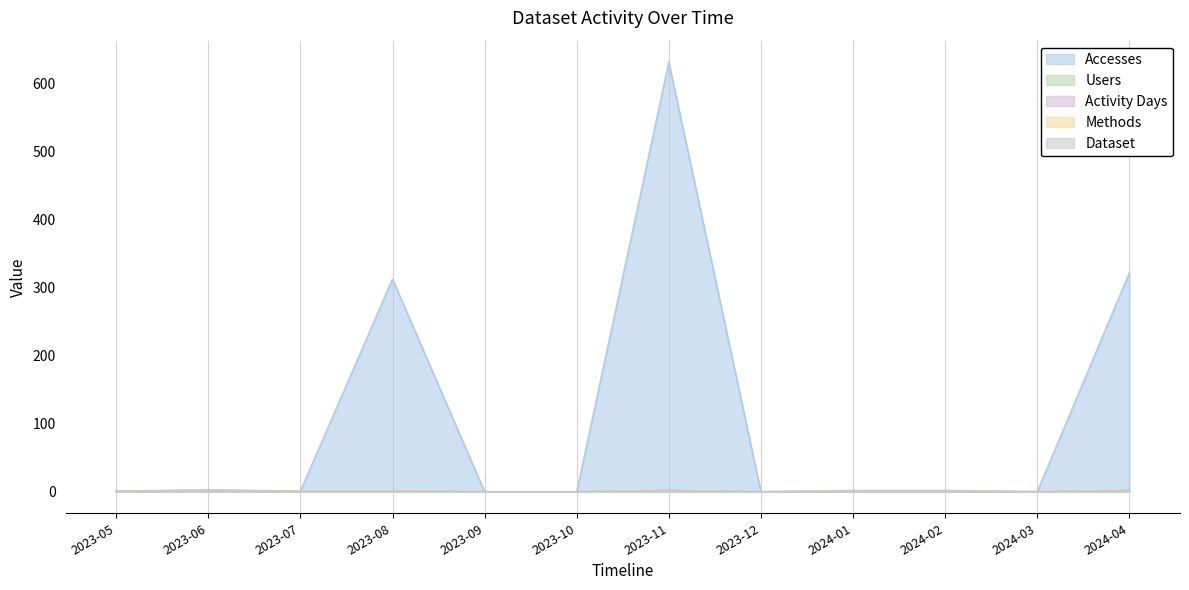

What is the label of the 10th point from the right?

2023-07